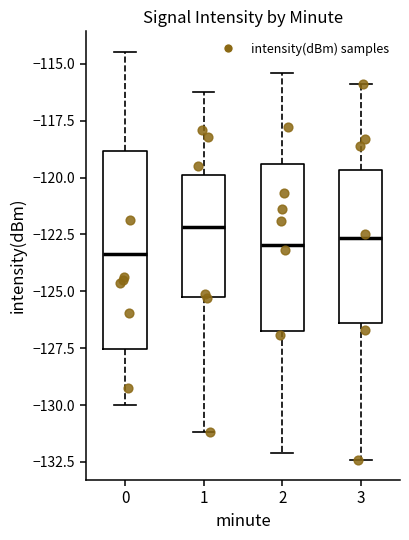

Comparing the boxes themselves (not the whiskers), which one is the tallest?

0